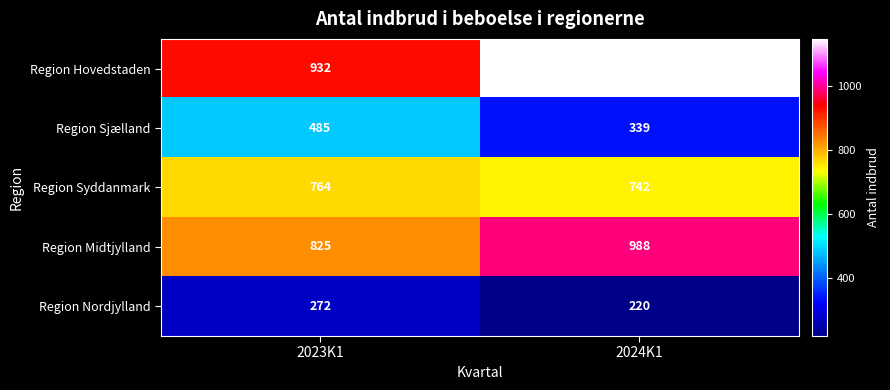

What is the difference between the maximum and minimum values in the Region Syddanmark series?

22